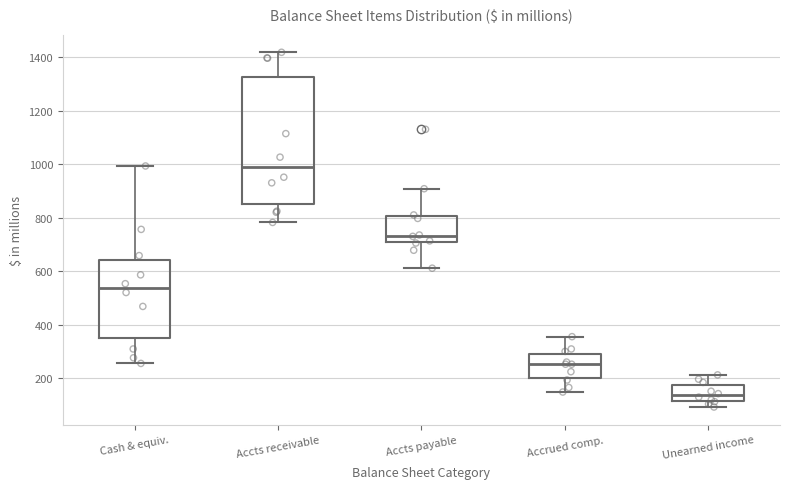

Reading left to right, read every box against the y-axis: the position of its median line, the range the box covers, and the ends of its whiskers. The values are not printed on the chart, so give them approximately, as read against the axis.

Cash & equiv.: median 540, box 340 to 640, whiskers 260 to 1000
Accts receivable: median 980, box 860 to 1320, whiskers 780 to 1420
Accts payable: median 740, box 700 to 800, whiskers 620 to 900
Accrued comp.: median 260, box 200 to 300, whiskers 140 to 360
Unearned income: median 140, box 120 to 180, whiskers 100 to 220